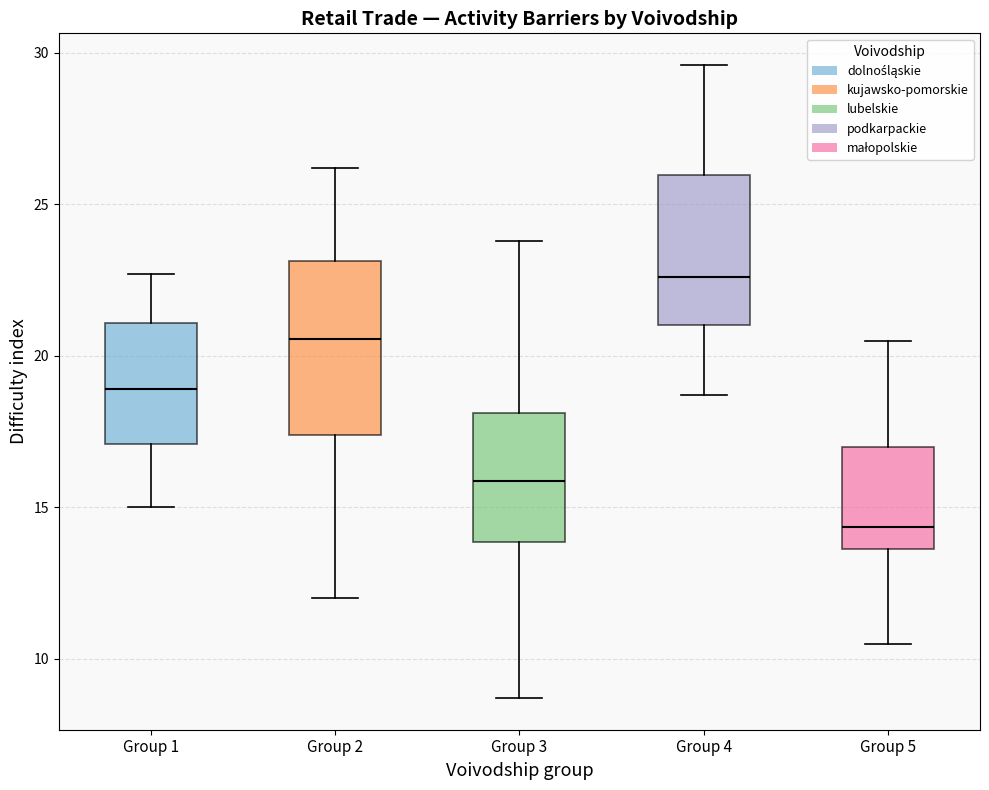

Reading left to right, transcribe this box plot: for each box, give where its median line is, the range the box spans, and where its two whiskers end, as read against the y-axis. The values are not printed on the chart, so give them approximately, as read against the axis.

Group 1: median 19.0, box 17.0 to 21.0, whiskers 15.0 to 22.5
Group 2: median 20.5, box 17.5 to 23.0, whiskers 12.0 to 26.0
Group 3: median 16.0, box 14.0 to 18.0, whiskers 8.5 to 24.0
Group 4: median 22.5, box 21.0 to 26.0, whiskers 18.5 to 29.5
Group 5: median 14.5, box 13.5 to 17.0, whiskers 10.5 to 20.5